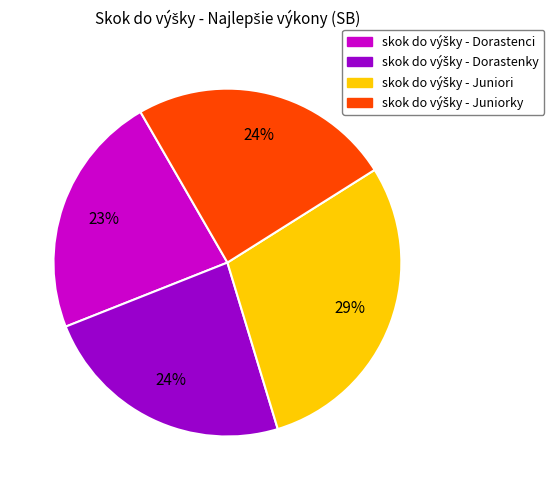

Does any single category account for the majority?

No